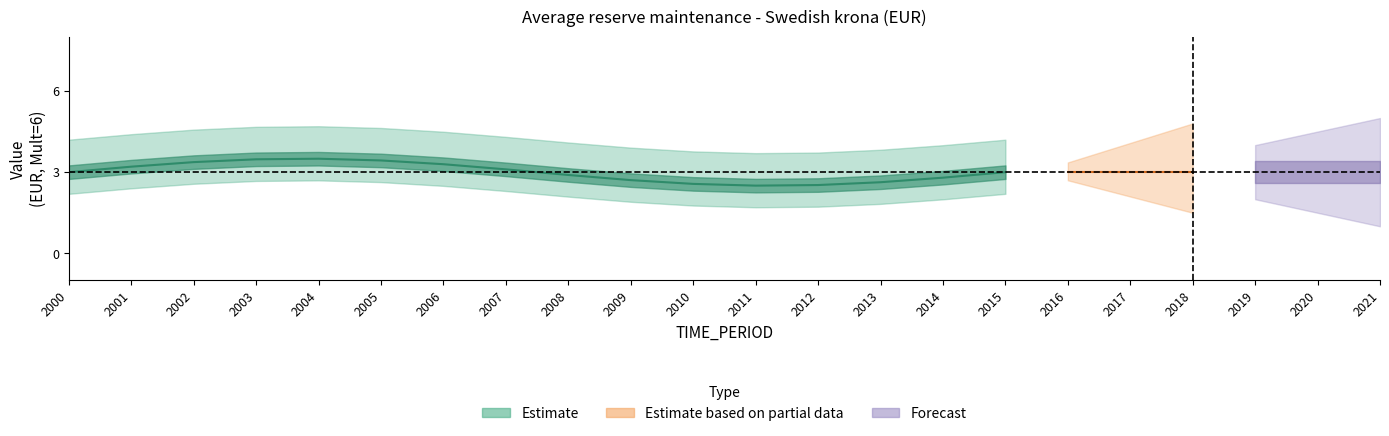

True or false: Estimate_upper and Estimate_lower intersect in this chart.

False